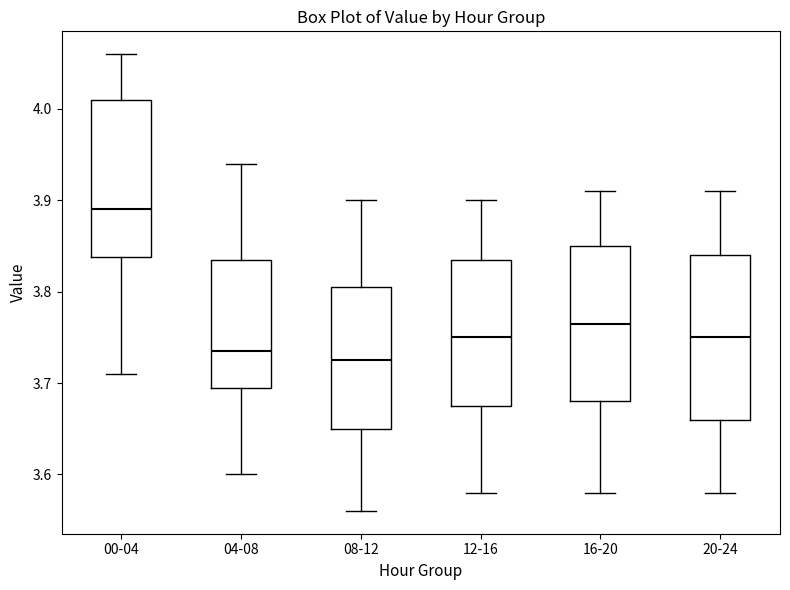

Which box has the highest median line?

00-04